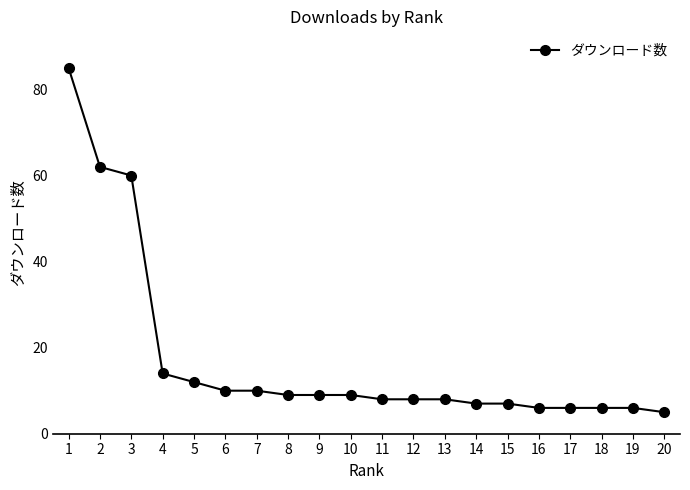

Which label corresponds to the largest value in the chart?

1